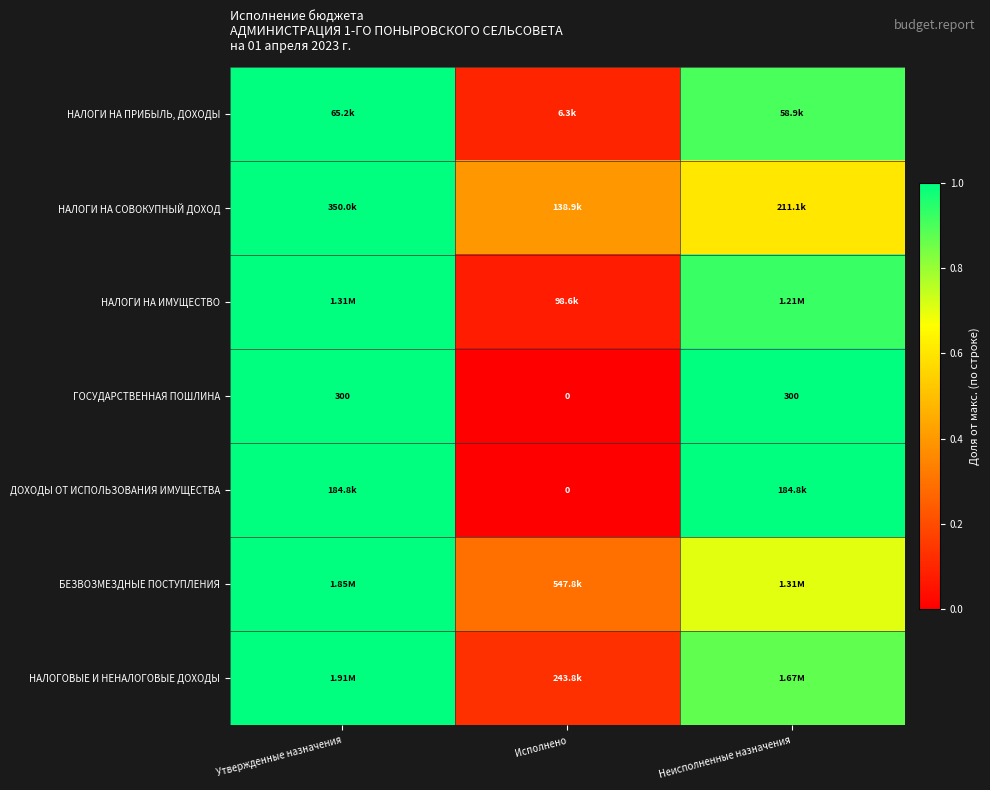

Where is ДОХОДЫ ОТ ИСПОЛЬЗОВАНИЯ ИМУЩЕСТВА nearest to the value 0?

Исполнено